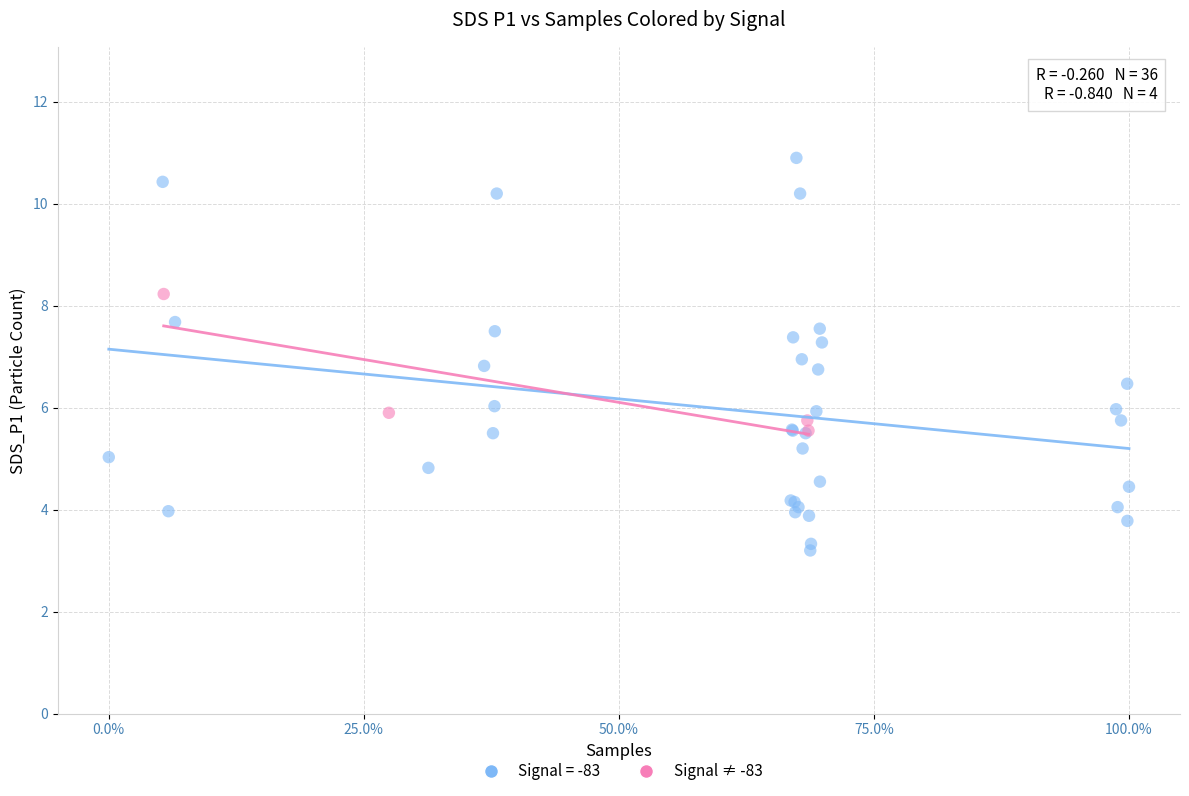

Which series reaches the minimum Y coordinate?

Signal = -83